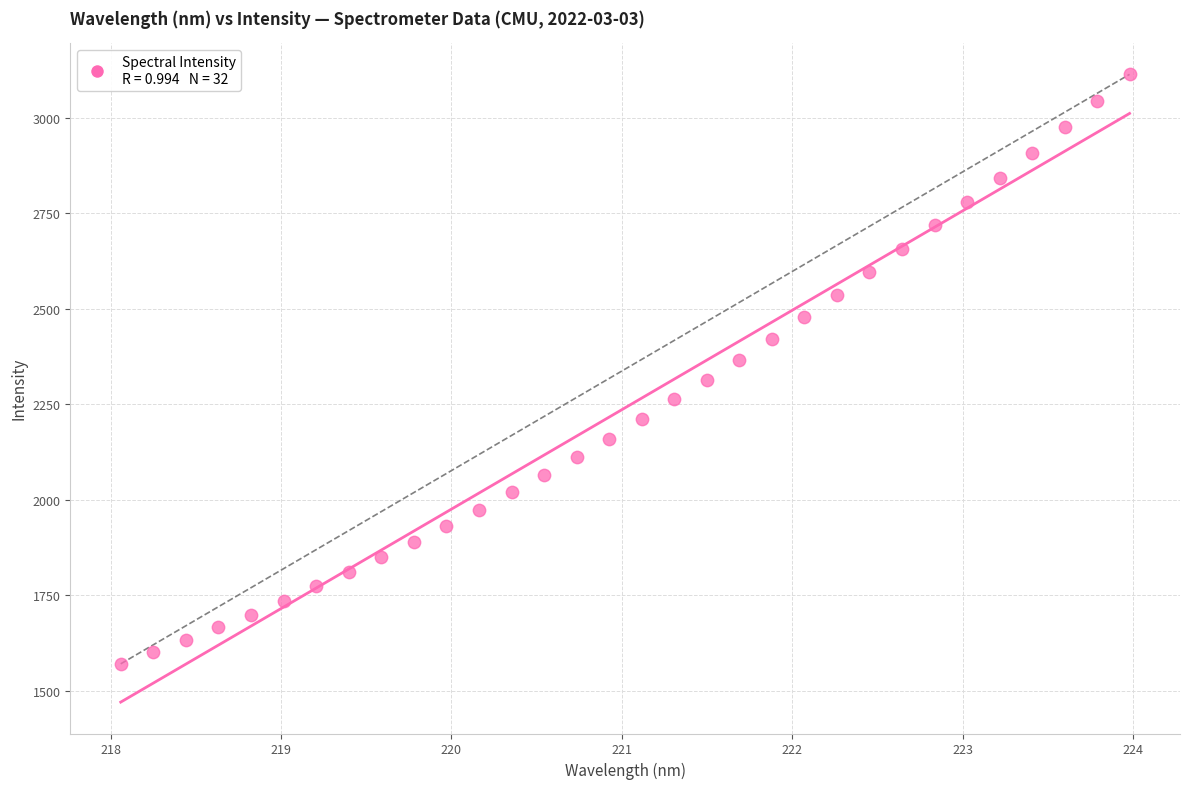

What is the range of Y values (max minus min)?

1543.0